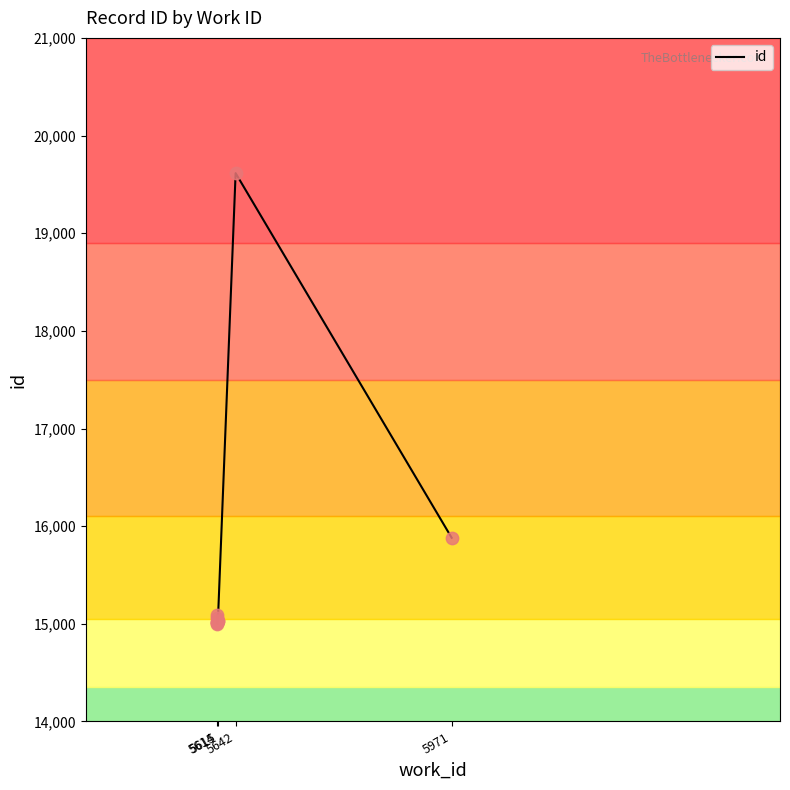

Approximately how many times larger is the value at 5614 compared to 5614?

1.0